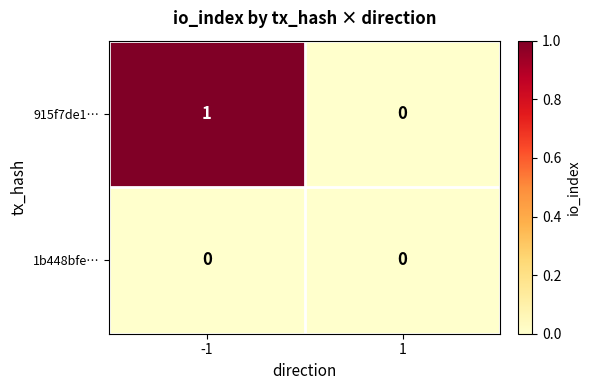

Which series has the largest range (max minus min)?

915f7de1…